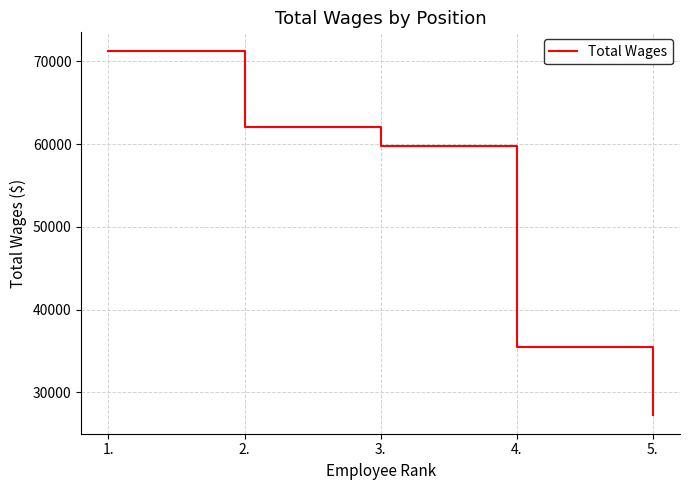

Reading left to right, transcribe all the data shown in this chart.

1.=71288	2.=62066	3.=59786	4.=35458	5.=27201